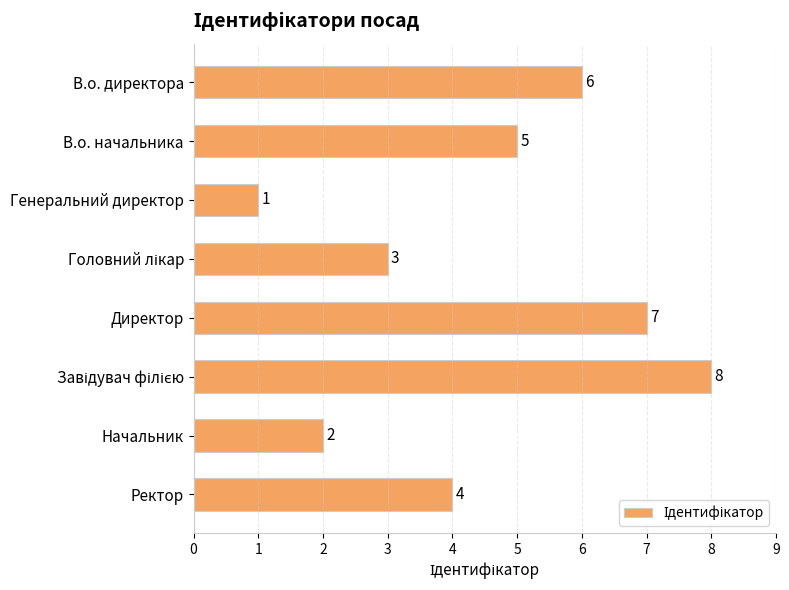

What is the difference between the maximum and minimum values?

7